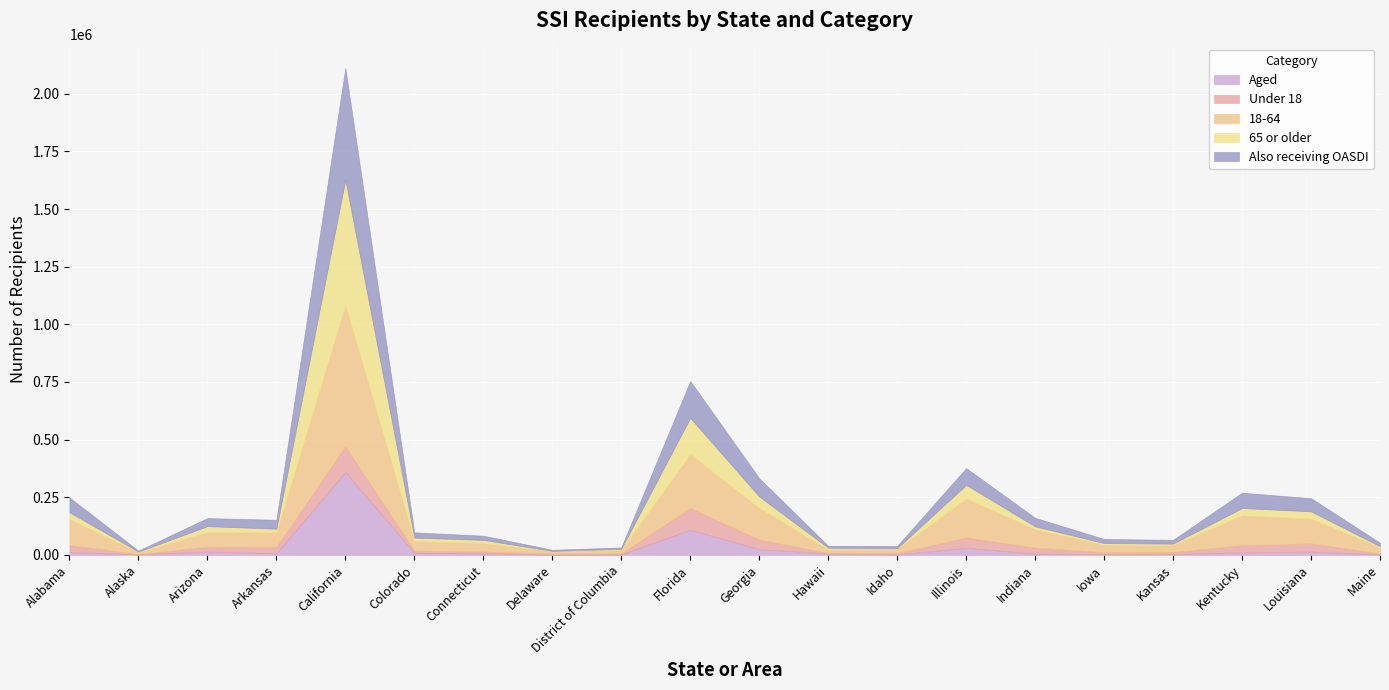

Where is 18-64 nearest to the value 310053?

Florida